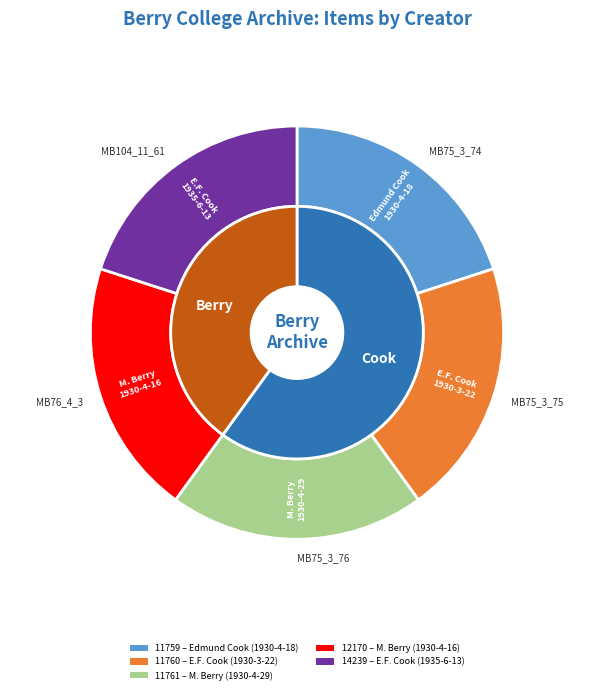

What percentage is the Letter to Coolidge & Carlson from Edmund Cook slice, to the nearest percent?

23%